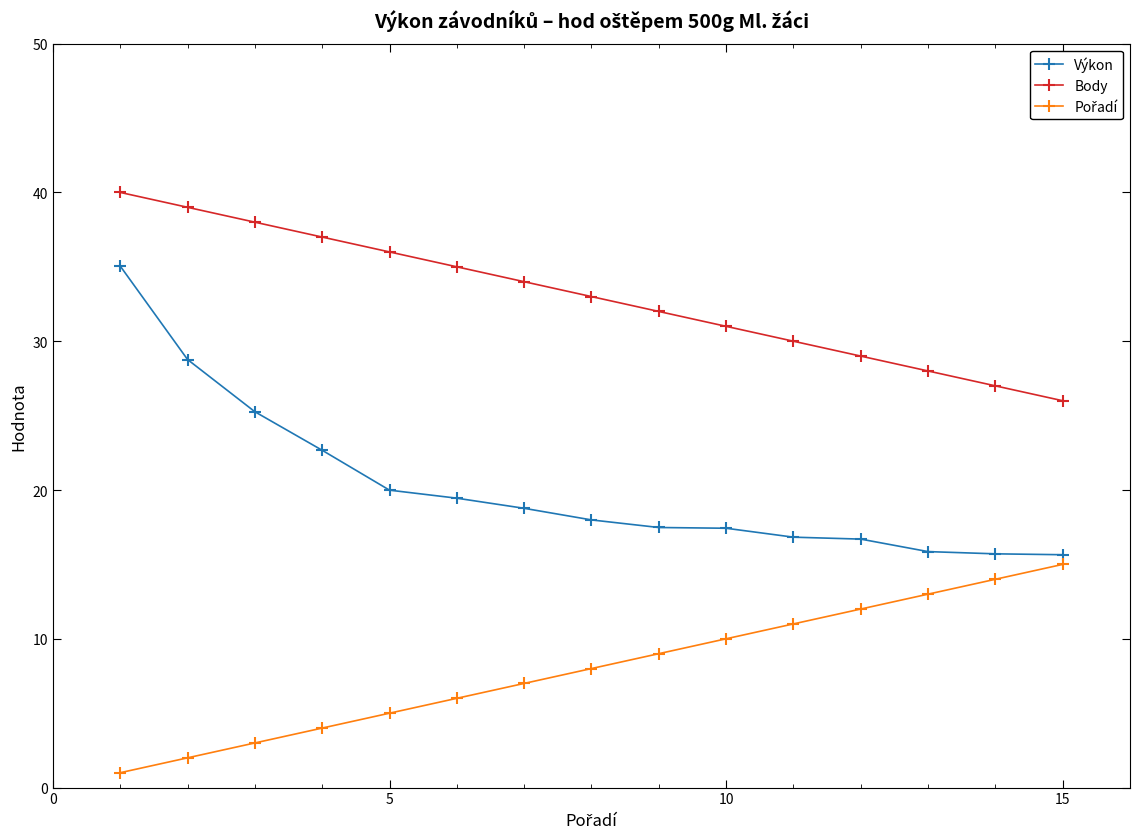

True or false: Body and Výkon cross at least once.

False